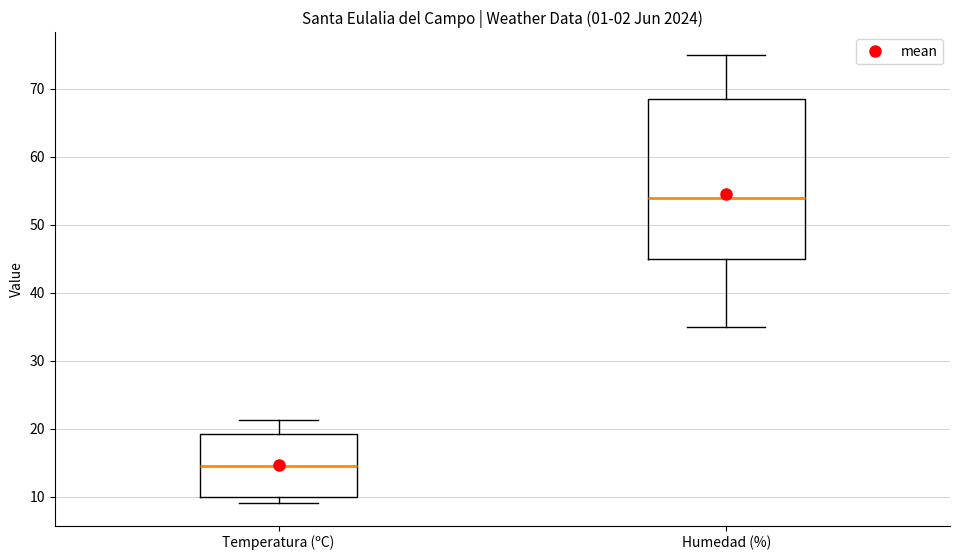

Reading left to right, transcribe this box plot: for each box, give where its median line is, the range the box spans, and where its two whiskers end, as read against the y-axis. The values are not printed on the chart, so give them approximately, as read against the axis.

Temperatura (ºC): median 15, box 10 to 19, whiskers 9 to 21
Humedad (%): median 54, box 45 to 69, whiskers 35 to 75